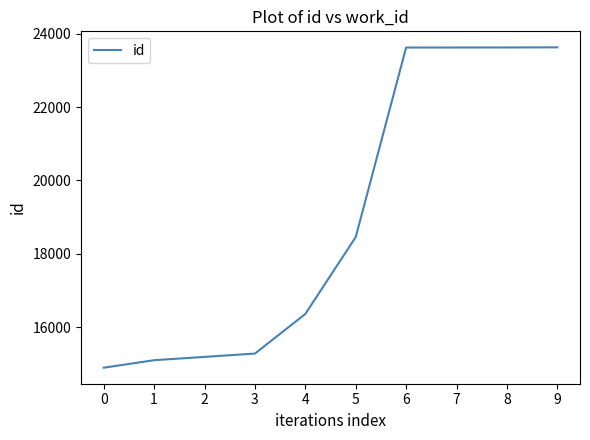

True or false: the data shows 14889 at 0.

True